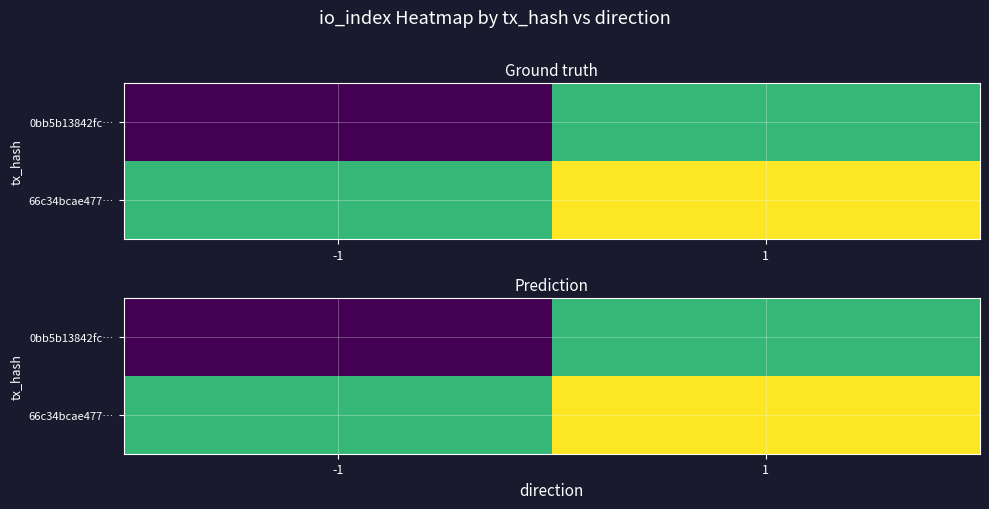

Which category has the lowest value across all series?

-1